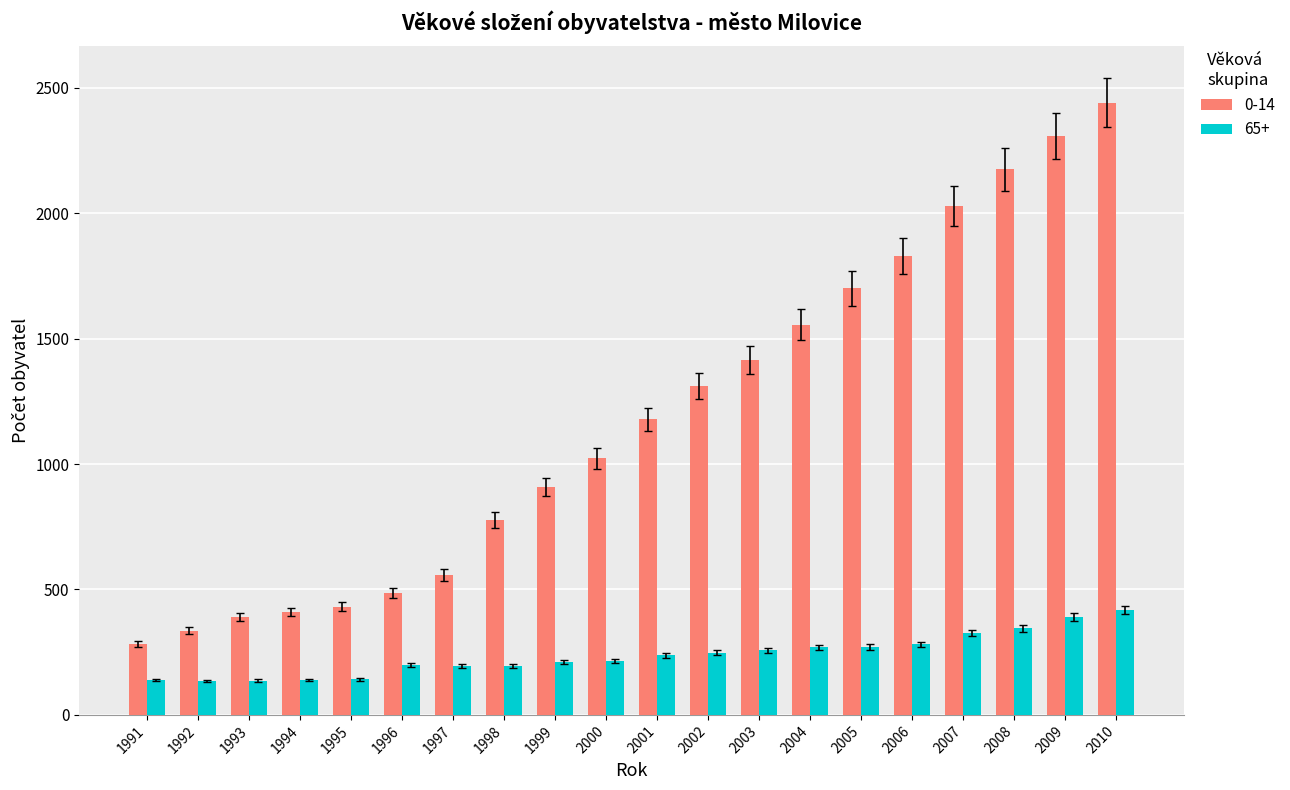

How many data points does each series have?

20